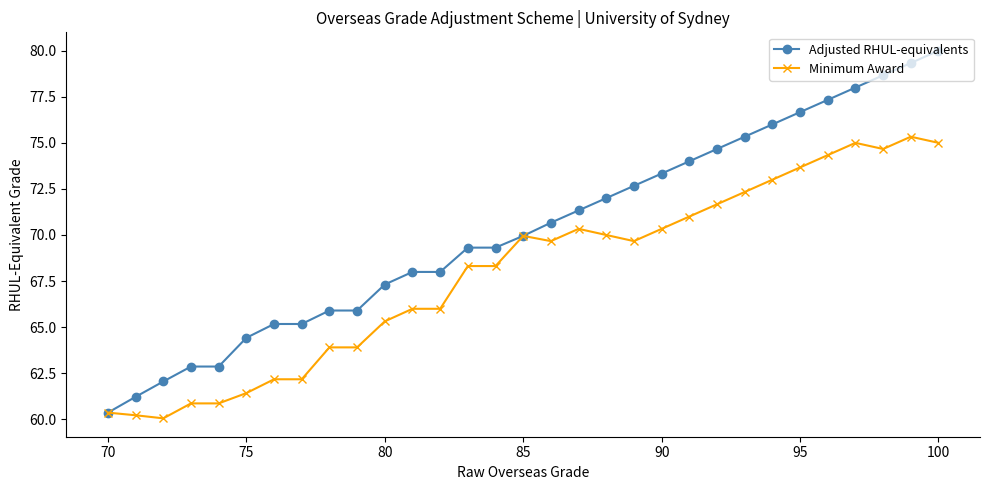

True or false: Minimum Award has a value of 100.3 at 90.

False